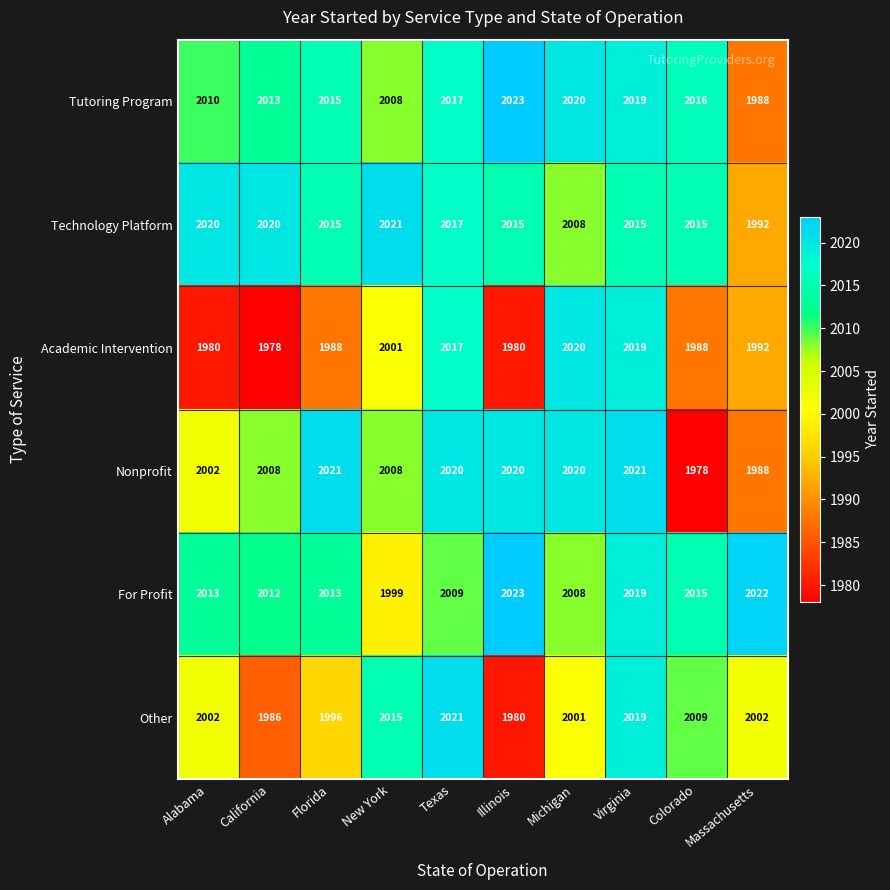

How many values in the Nonprofit series are below 2020?

5